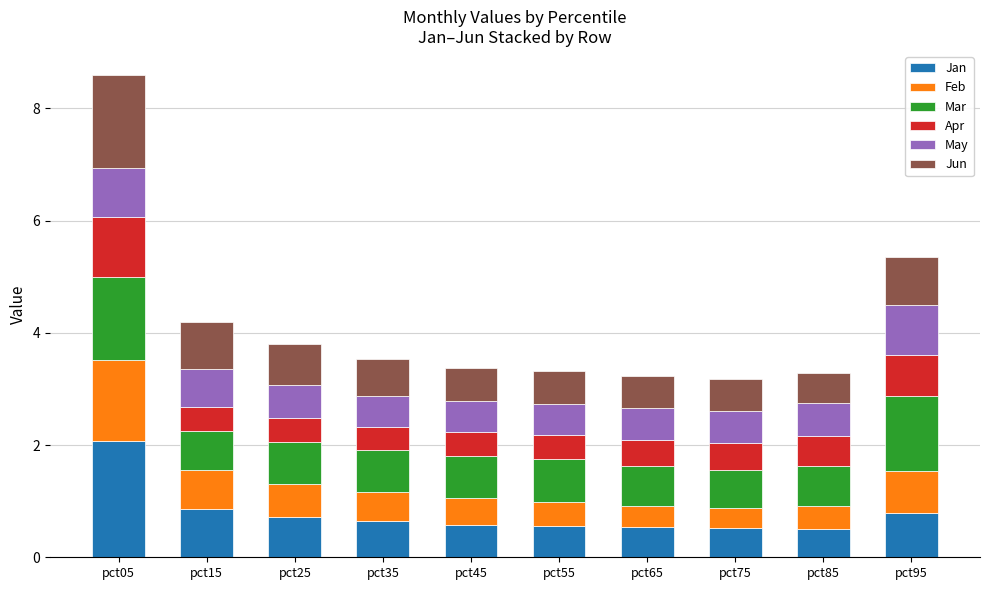

What are all the series names shown in the legend?

Jan, Feb, Mar, Apr, May, Jun